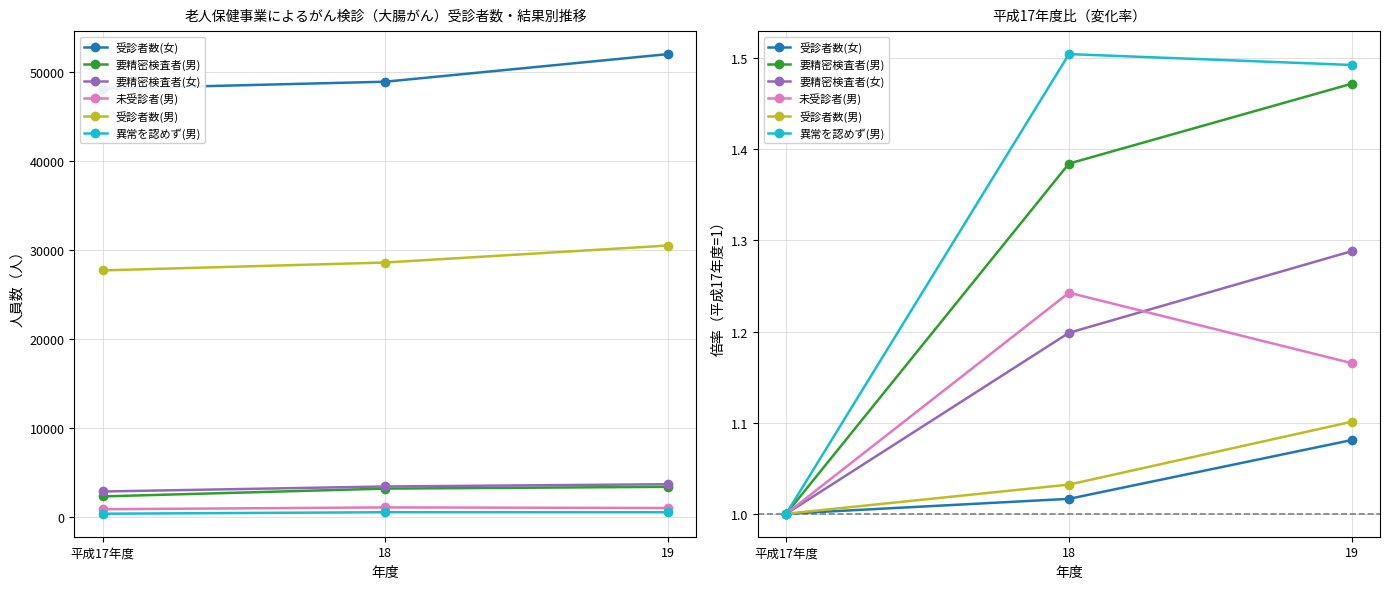

Reading left to right, extract all data points from this chart.

受診者数(女): 平成17年度=1.0	18=1.0	19=1.1
要精密検査者(男): 平成17年度=1.0	18=1.4	19=1.5
要精密検査者(女): 平成17年度=1.0	18=1.2	19=1.3
未受診者(男): 平成17年度=1.0	18=1.2	19=1.2
受診者数(男): 平成17年度=1.0	18=1.0	19=1.1
異常を認めず(男): 平成17年度=1.0	18=1.5	19=1.5